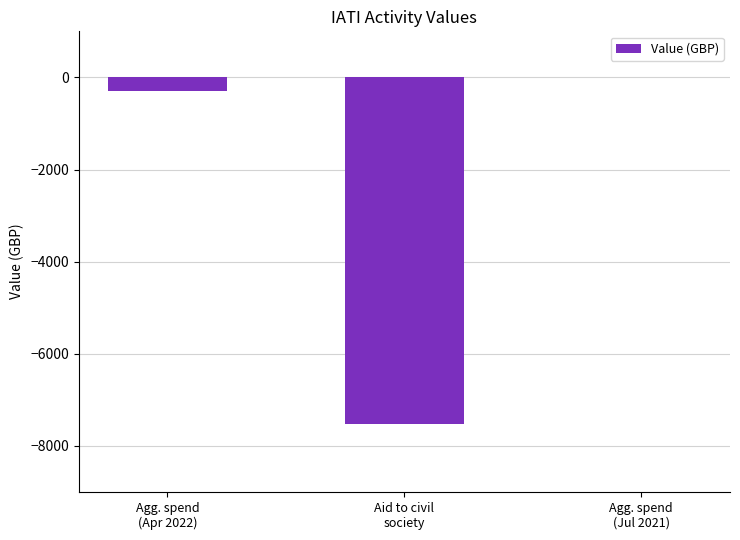

At which label does the data first exceed -300?

Agg. spend
(Jul 2021)